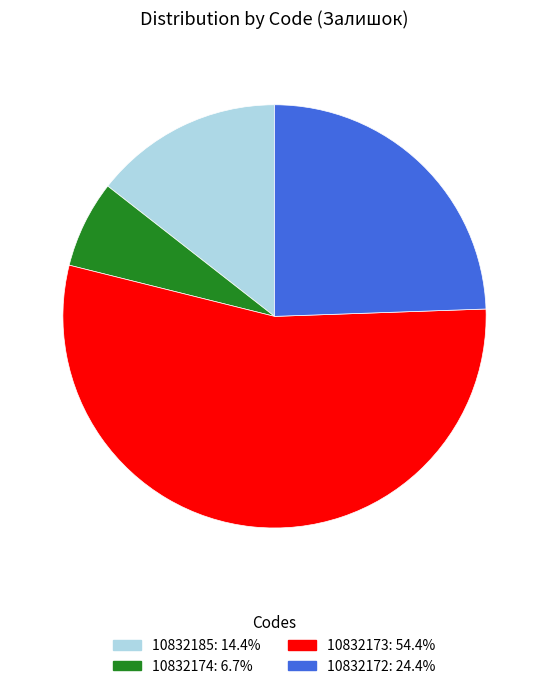

Rank the categories by value from lowest to highest.

10832174, 10832185, 10832172, 10832173